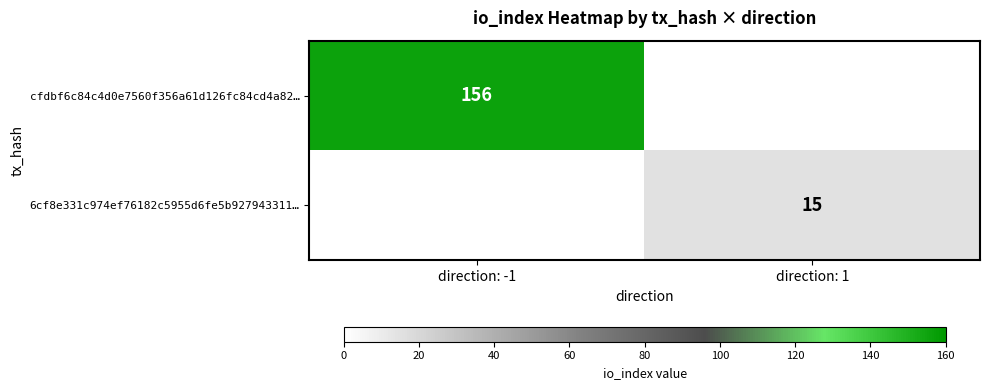

The 6cf8e331c974ef76182c5955d6fe5b927943311… series shows 26 at direction: 1. True or false?

False